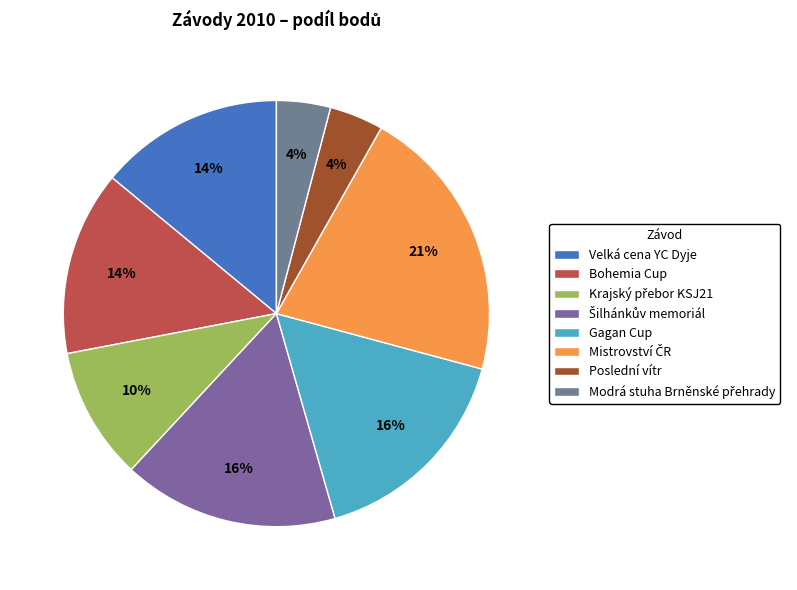

What is the smallest slice in the pie chart?

Poslední vítr